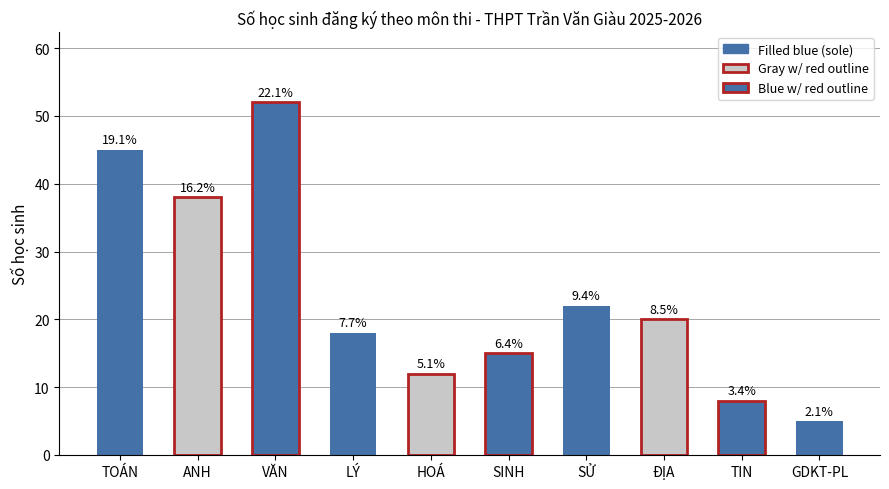

Rank the categories by value from lowest to highest.

GDKT-PL, TIN, HOÁ, SINH, LÝ, ĐỊA, SỬ, ANH, TOÁN, VĂN